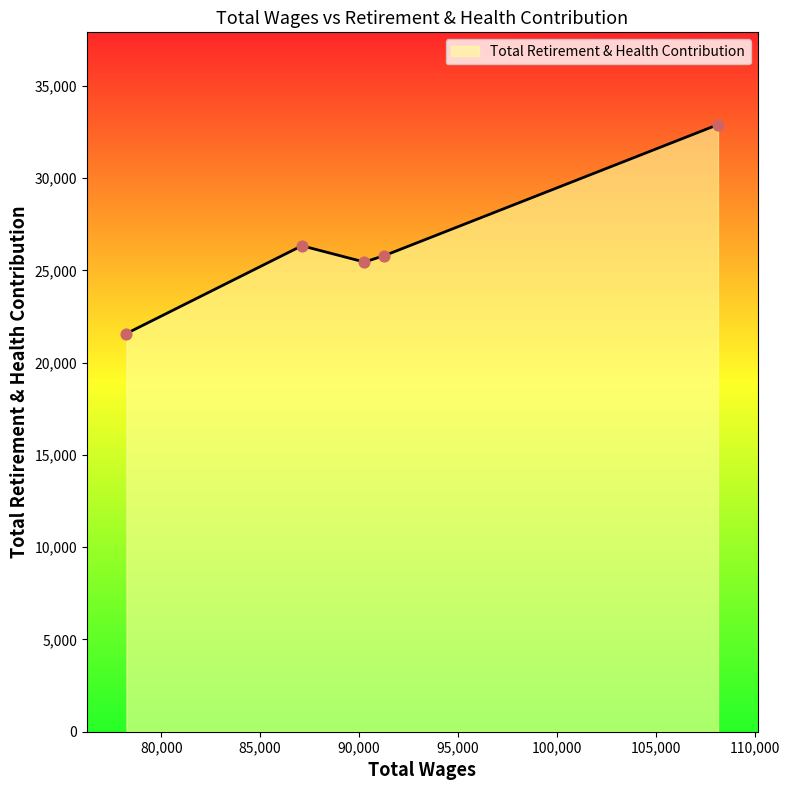

Which has a higher value, 87110.0 or 90277.0?

87110.0